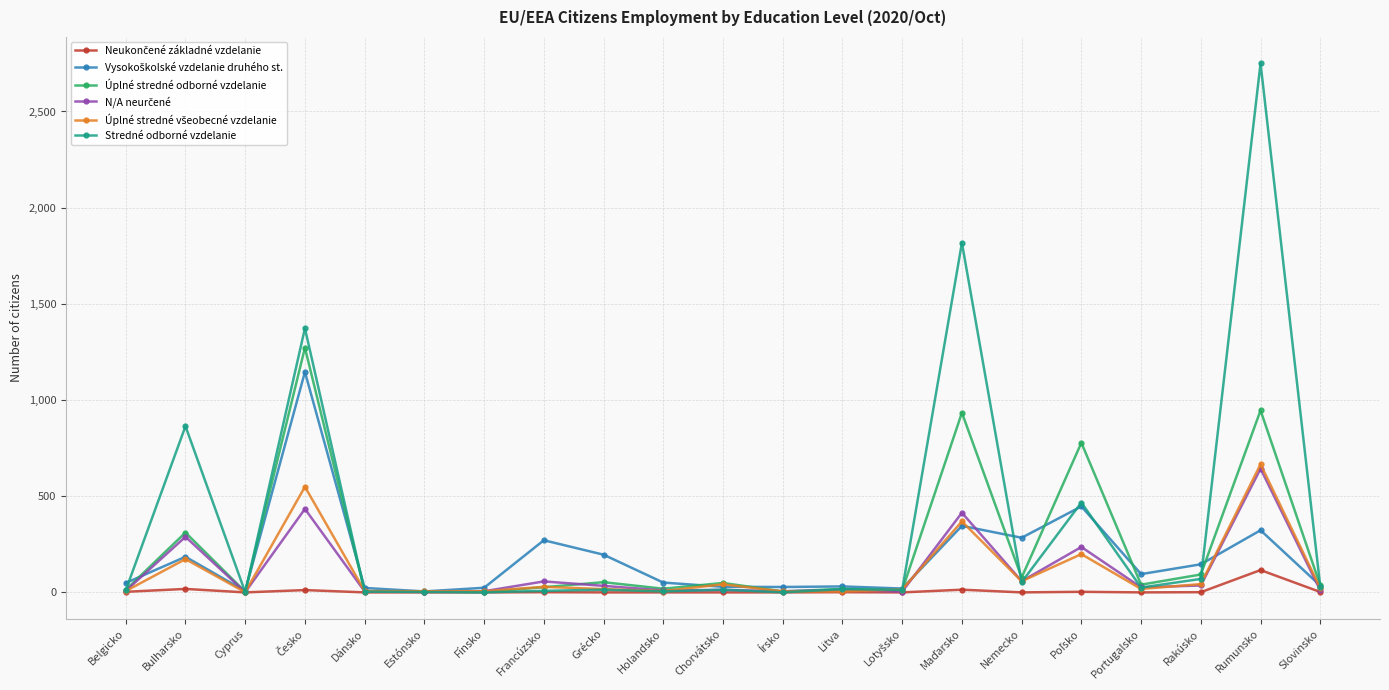

What is the greatest value displayed?

2750